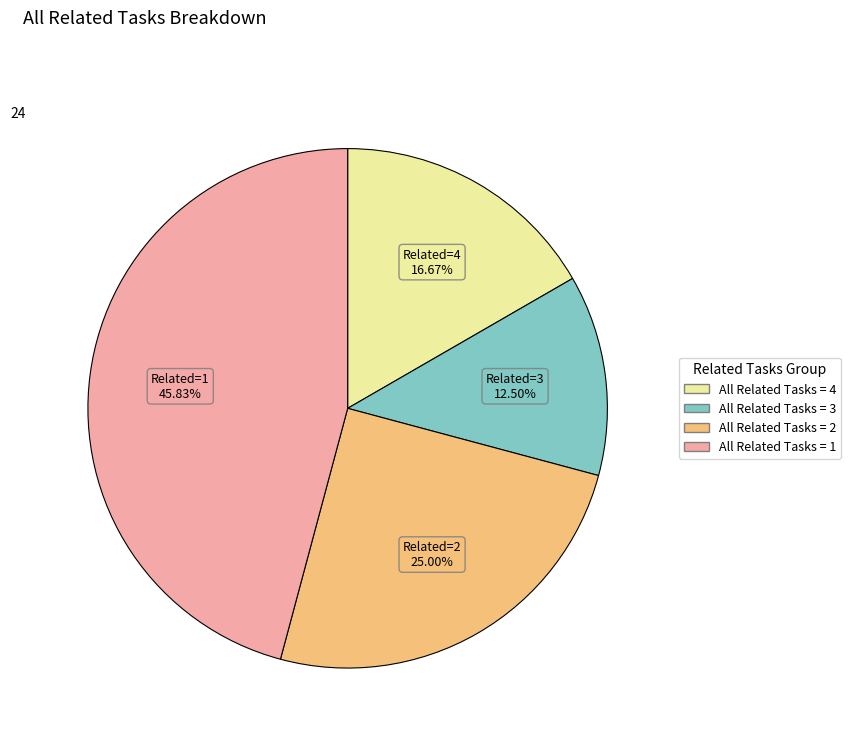

Is there any slice that represents more than half of the pie?

No